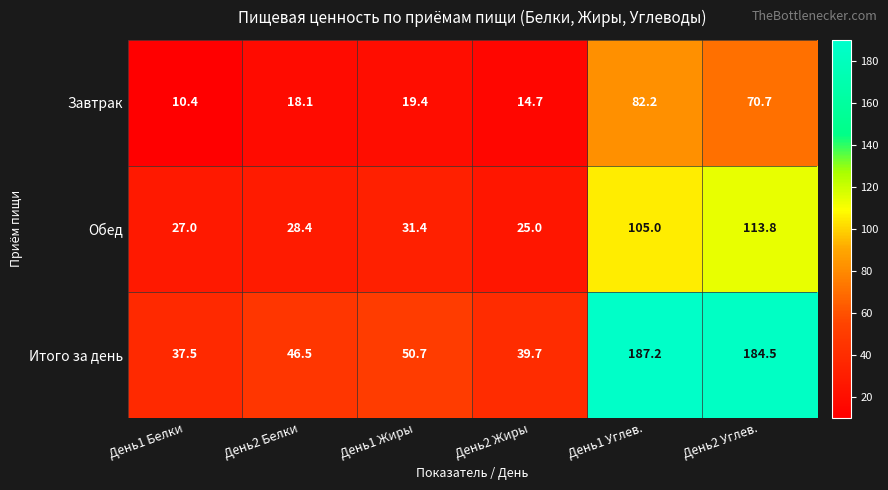

At which label does Завтрак first exceed 19?

День1 Жиры